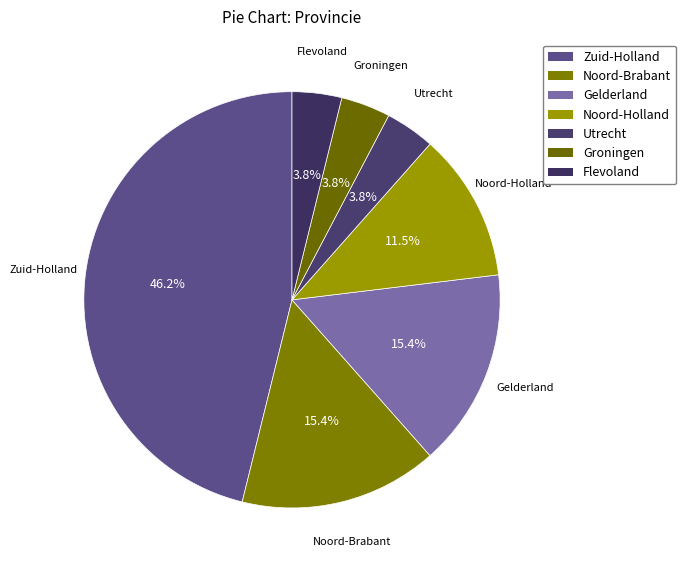

To the nearest percent, what is the average slice percentage?

14%